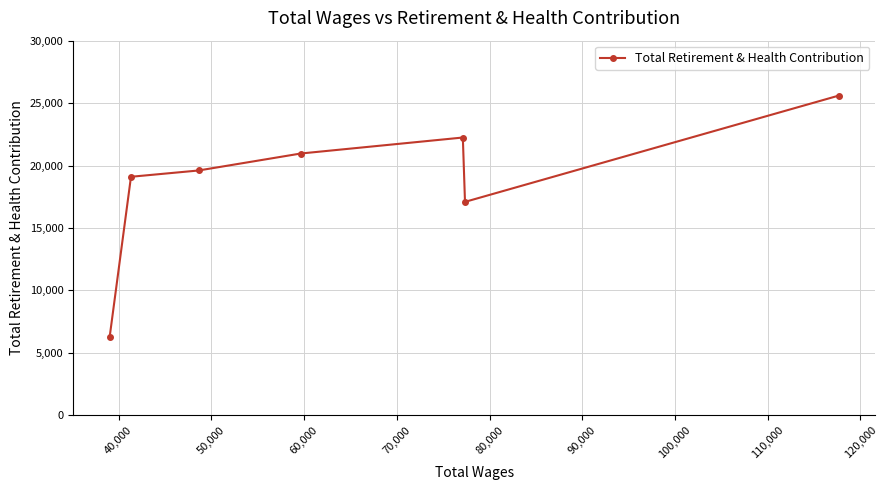

What is the maximum value shown in the chart?

25603